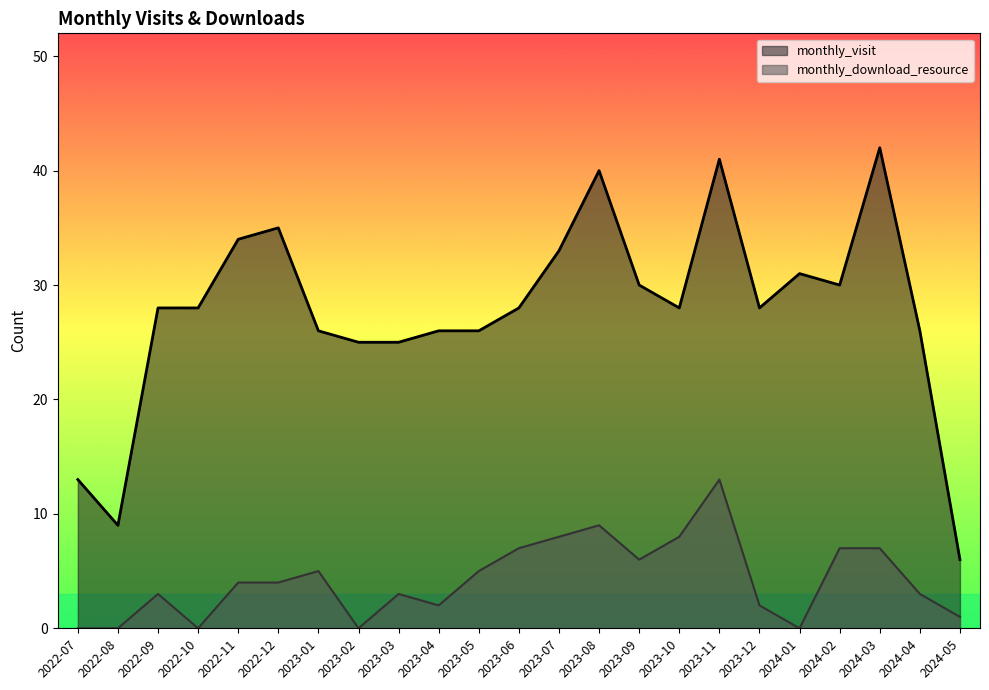

What is the label of the 6th point from the left?

2022-12